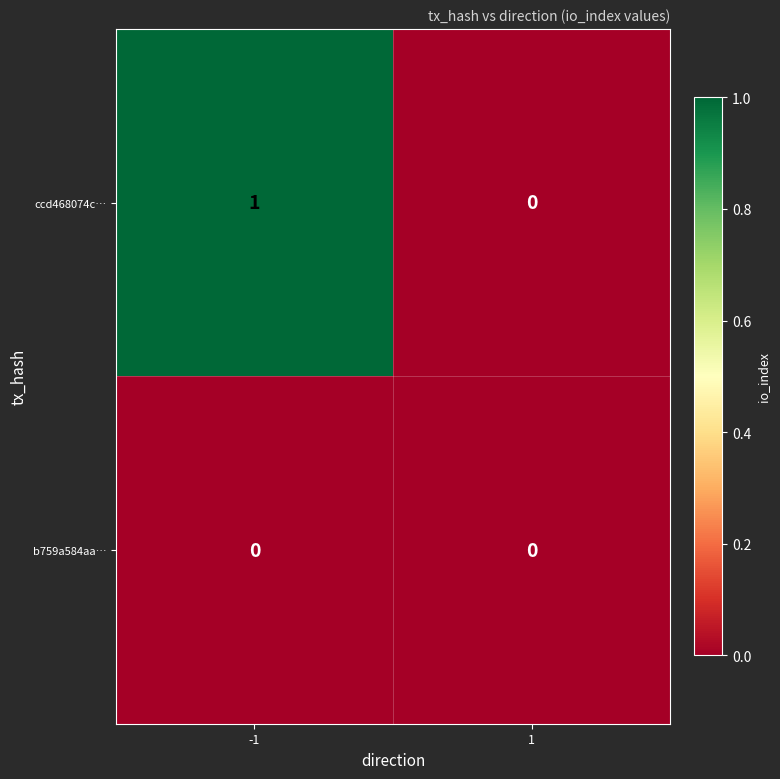

Which series has the largest total across all categories?

ccd468074c…